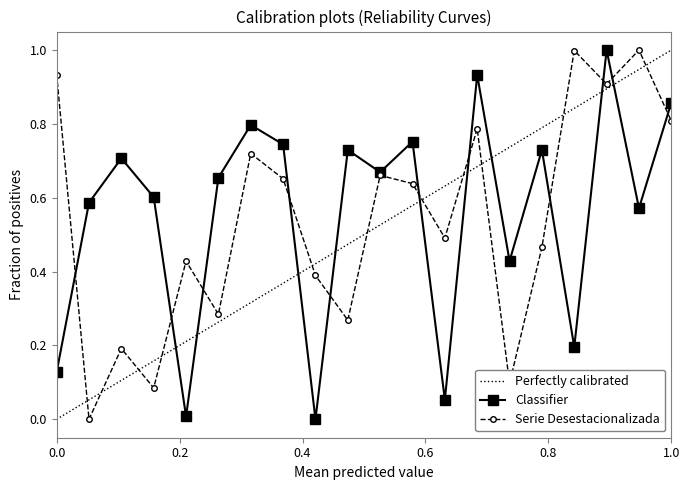

True or false: Classifier has more than 1 points higher than both neighbors.

True